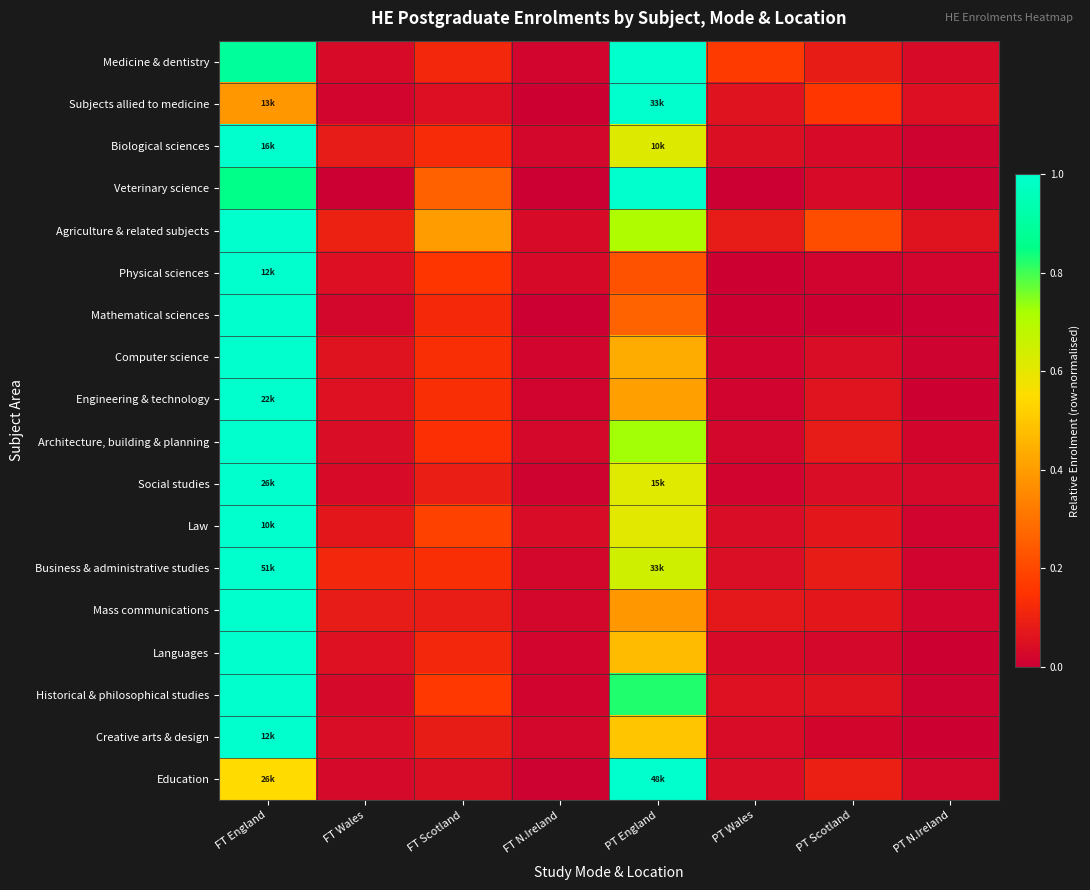

Rank the series at FT Scotland from lowest to highest value.

Education, Subjects allied to medicine, Creative arts & design, Mass communications, Social studies, Languages, Medicine & dentistry, Mathematical sciences, Biological sciences, Business & administrative studies, Engineering & technology, Computer science, Architecture, building & planning, Physical sciences, Historical & philosophical studies, Law, Veterinary science, Agriculture & related subjects